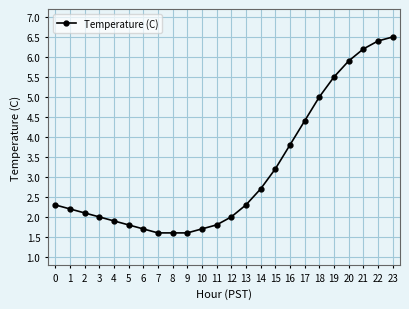

Approximately how many times larger is the value at 11 compared to 22?

0.3